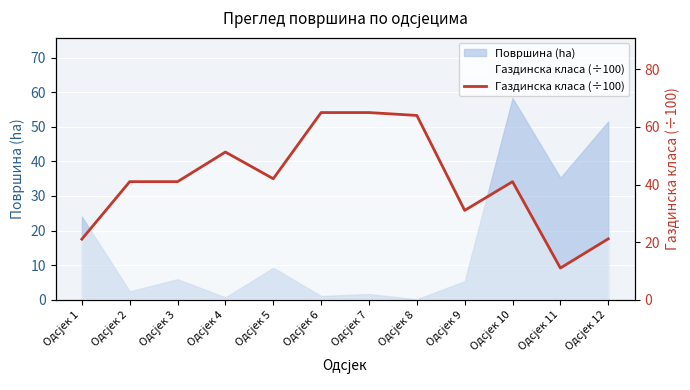

True or false: there are more than 2 points higher than both neighbors.

False